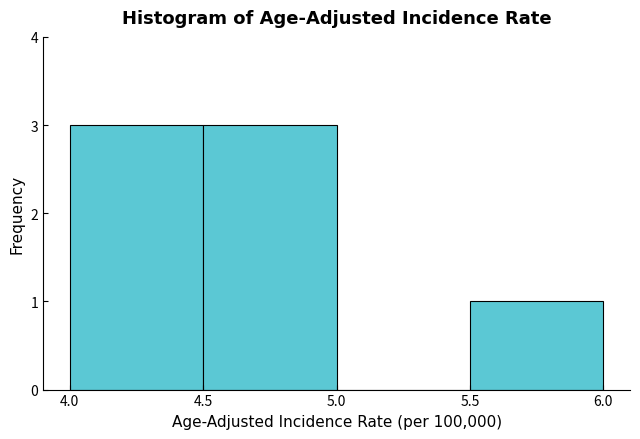

Reading left to right, transcribe this chart: for each bar, give the range it covers on the x-axis and its height. The values are not printed on the chart, so give them approximately, as read against the axis.

4.0 to 4.5: 3
4.5 to 5.0: 3
5.0 to 5.5: 0
5.5 to 6.0: 1